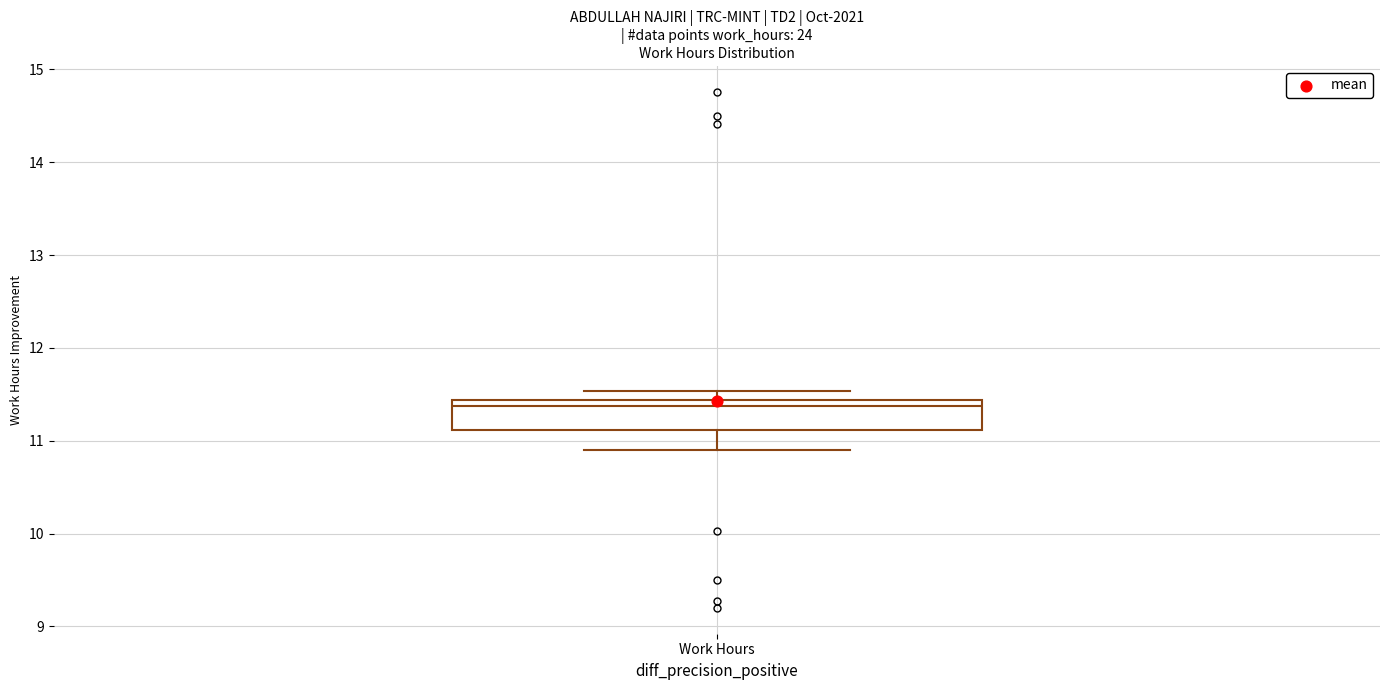

Where is the lower edge of the box for Work Hours on the y-axis? The values are not printed on the chart, so give them approximately, as read against the axis.

11.1